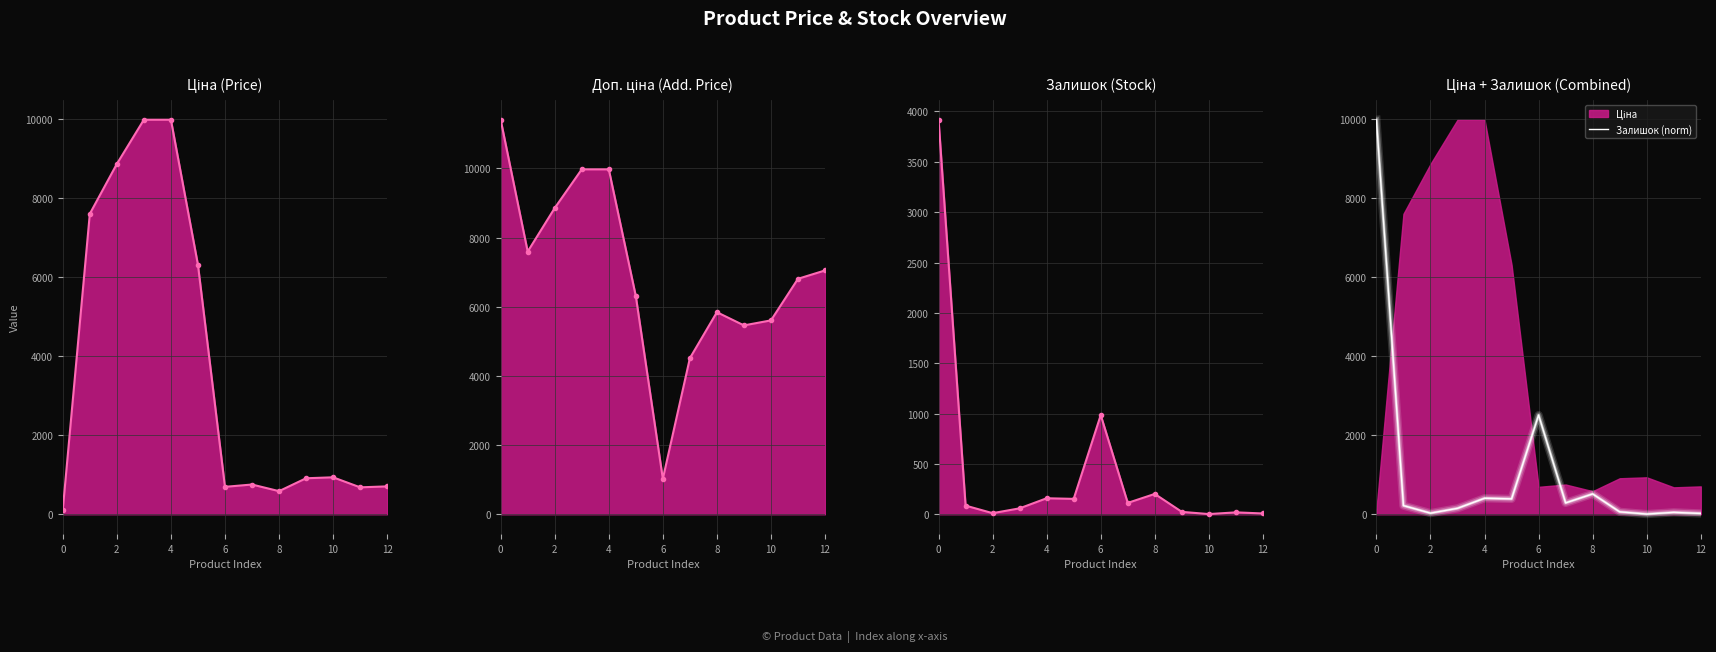

What is the maximum value for Залишок (norm)?

9975.0